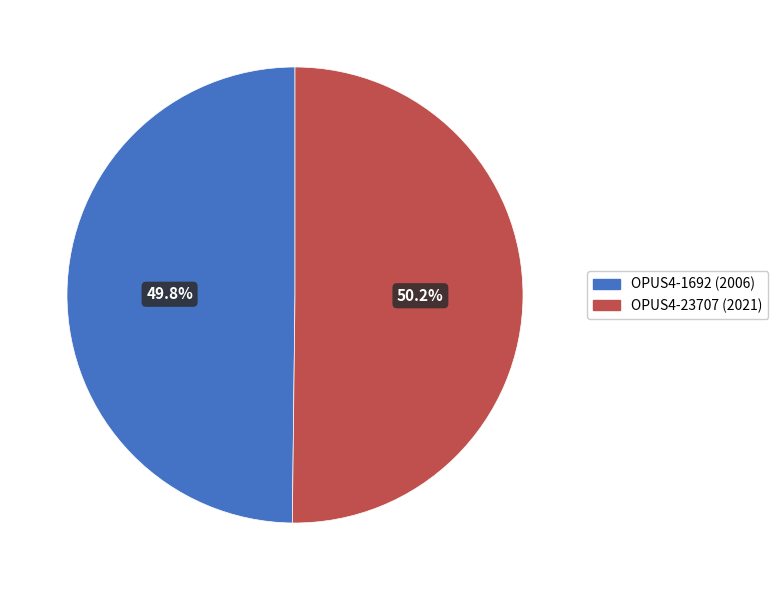

Count the number of slices in the pie.

2